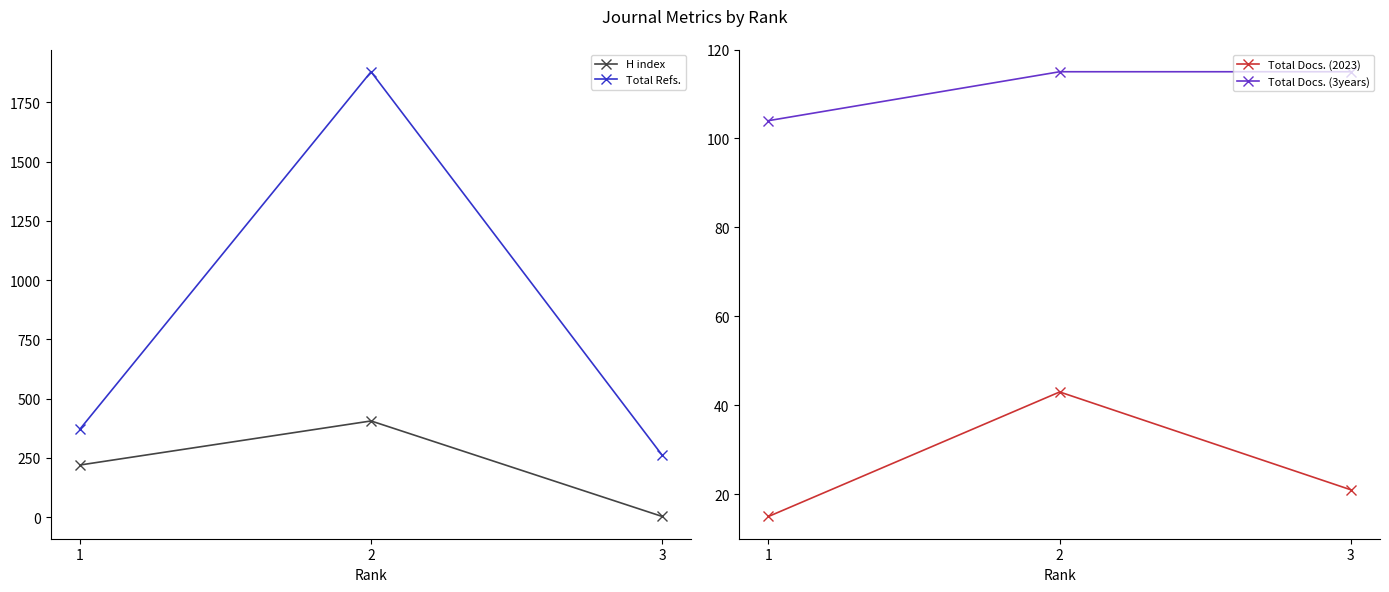

Is the value of Total Docs. (3years) at 1 greater than the value of Total Refs. at 2?

No